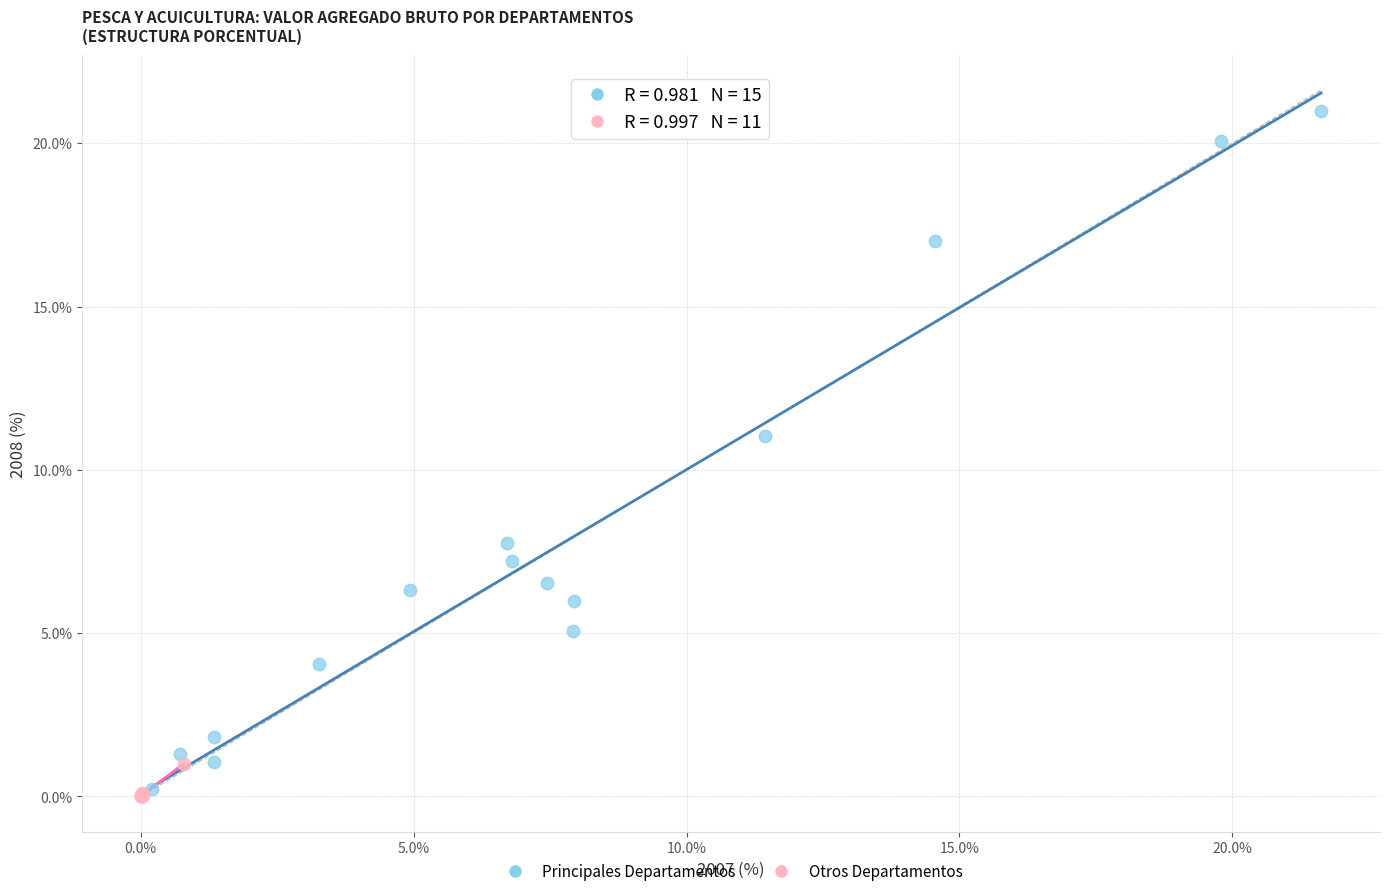

Which series has the largest Y range (max minus min)?

Principales Departamentos